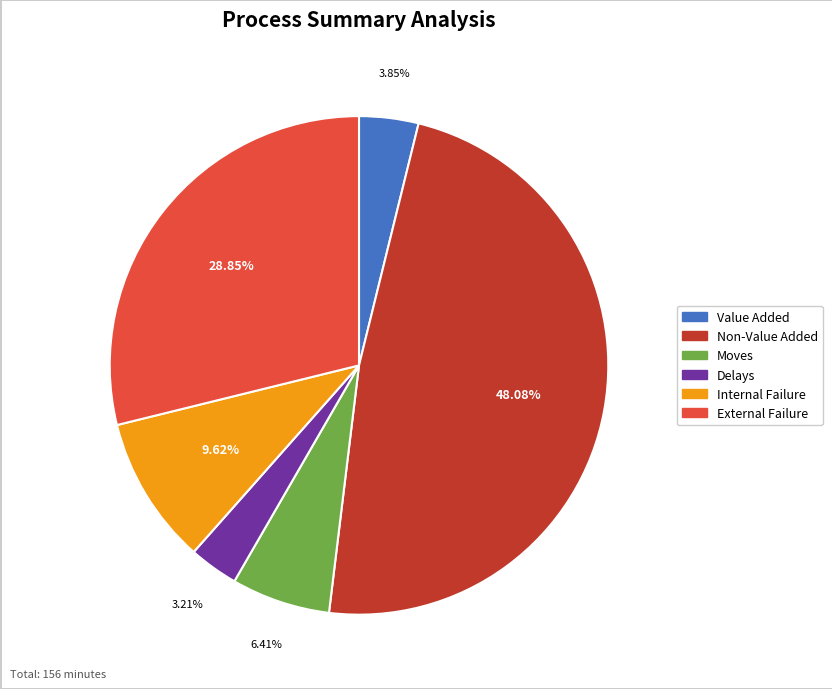

Does any single category account for the majority?

No